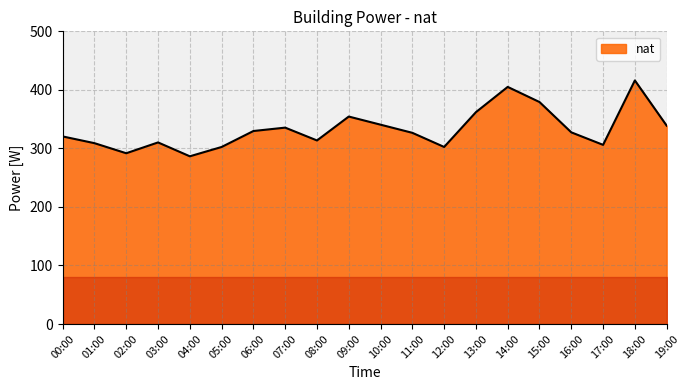

What is the smallest value displayed?

286.5